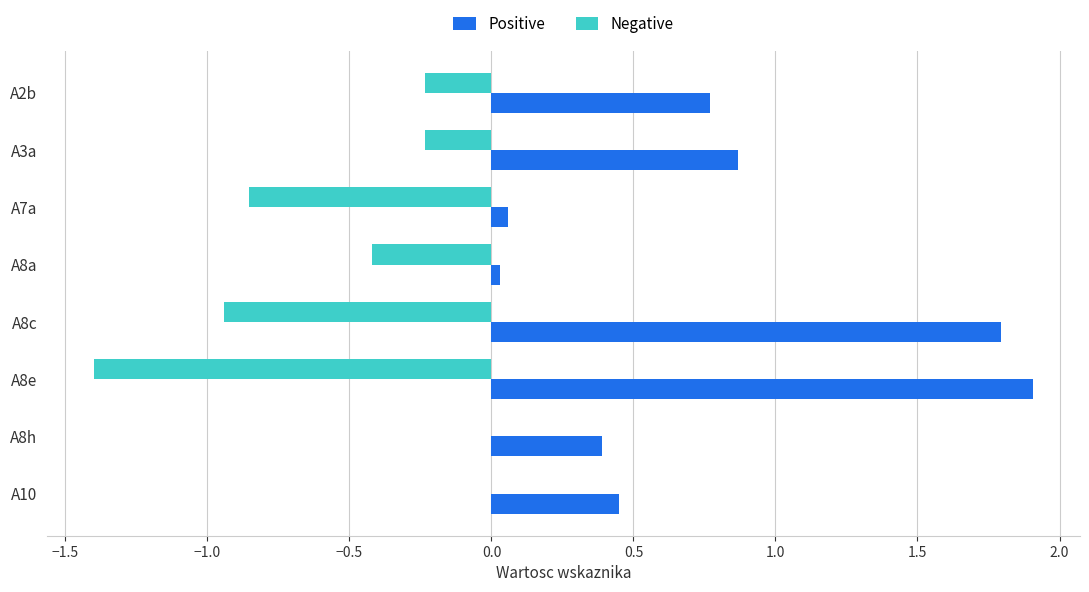

What is the sum of the Positive values at A10 and A8e?

2.4